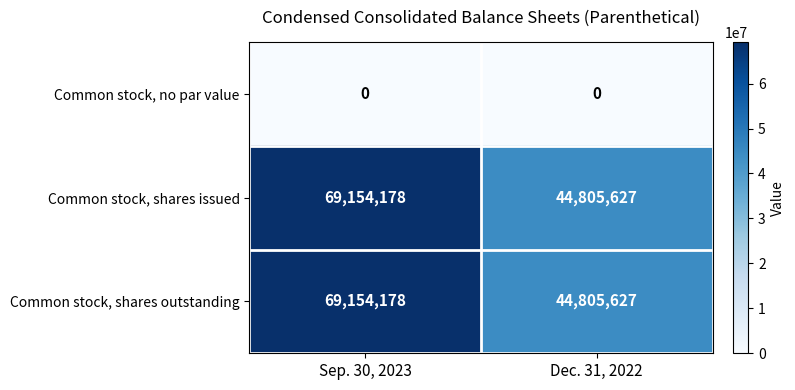

Is it true that Common stock, no par value equals 0 at Dec. 31, 2022?

True